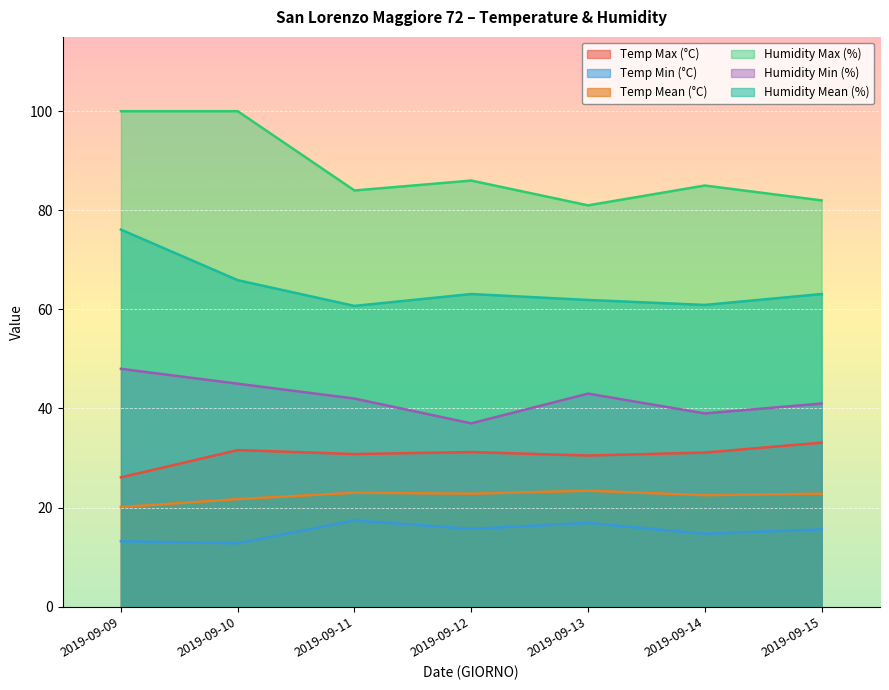

True or false: Temp Max (°C) and Humidity Max (%) intersect in this chart.

False